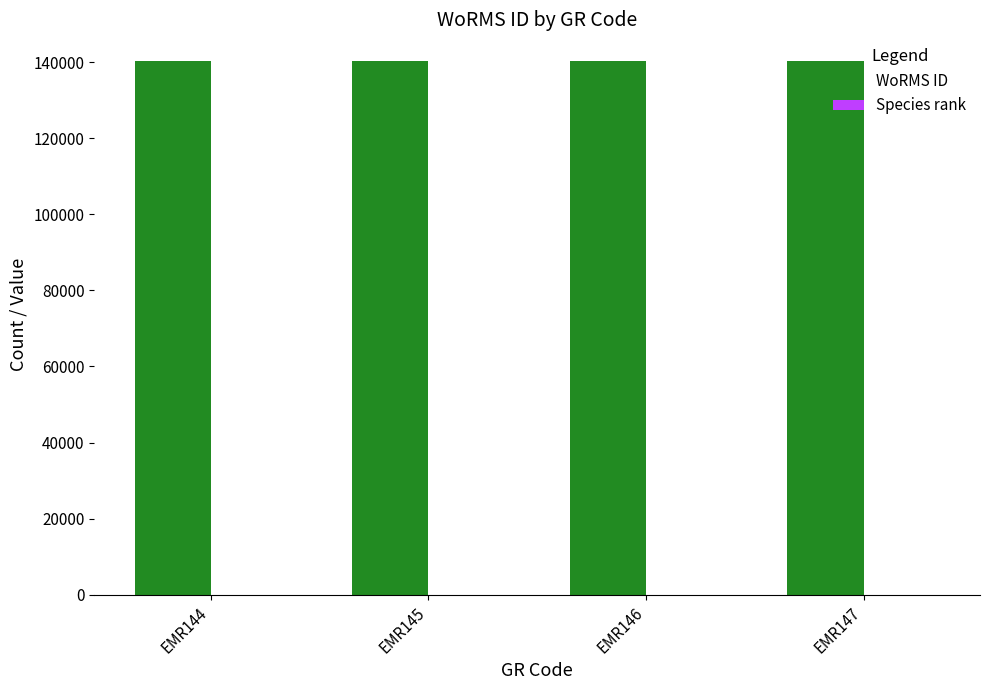

What is the greatest value displayed?

140264